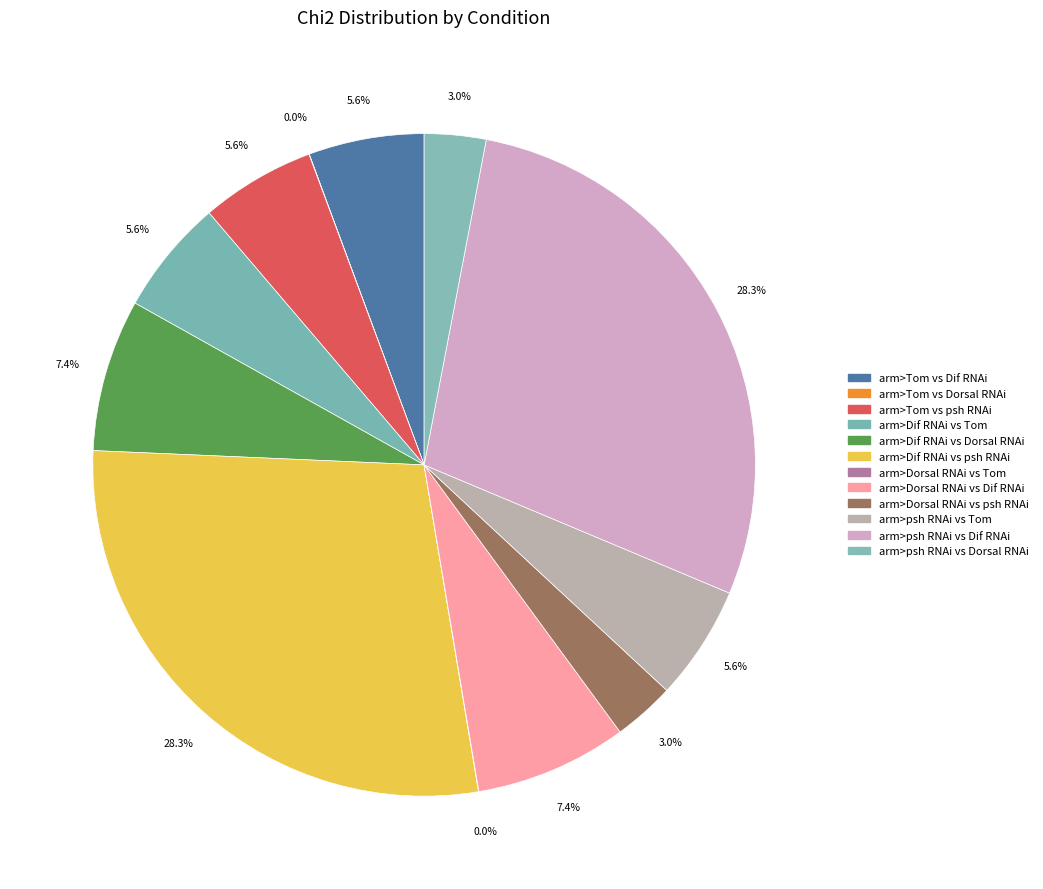

To the nearest percent, what is the average slice percentage?

8%